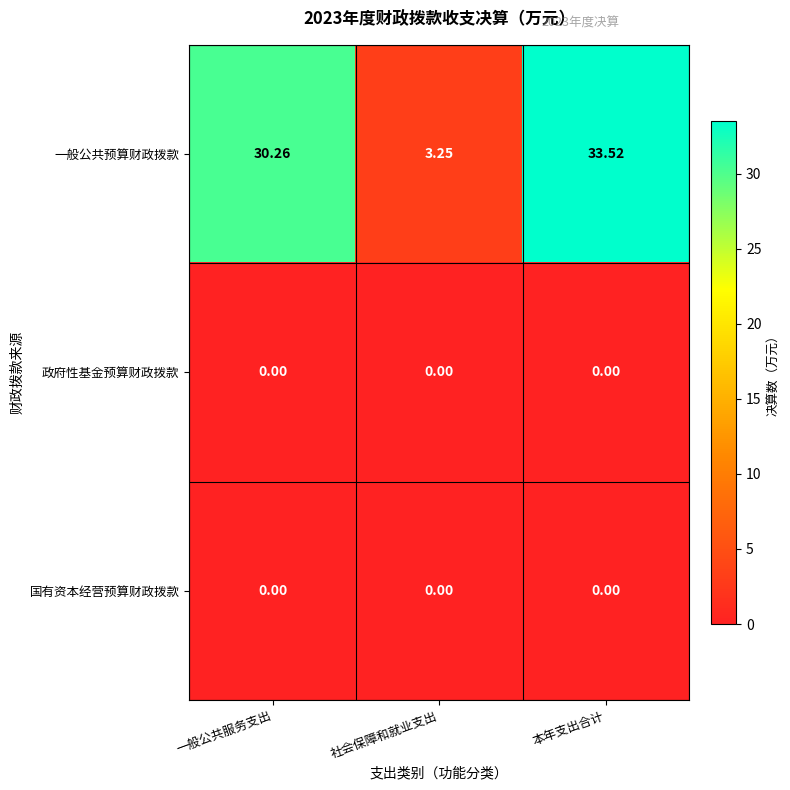

Which series has the widest spread of values?

一般公共预算财政拨款